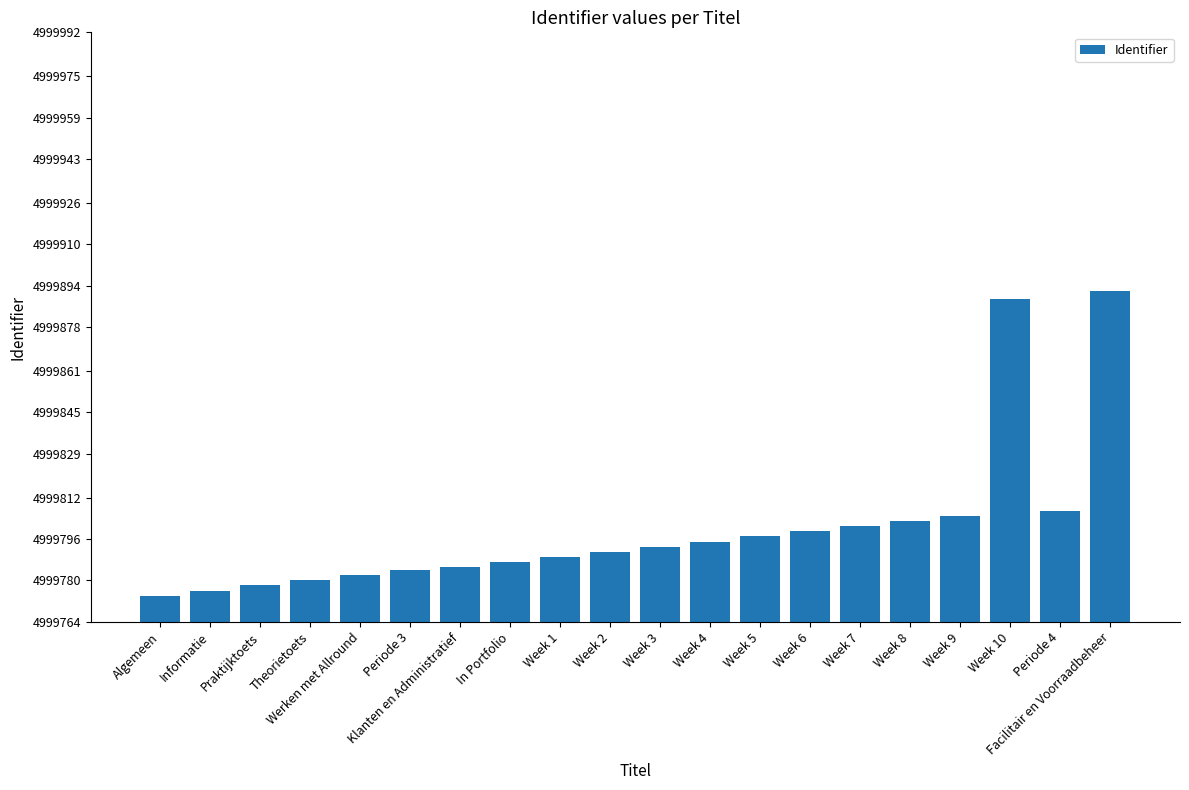

What is the greatest value displayed?

4999892